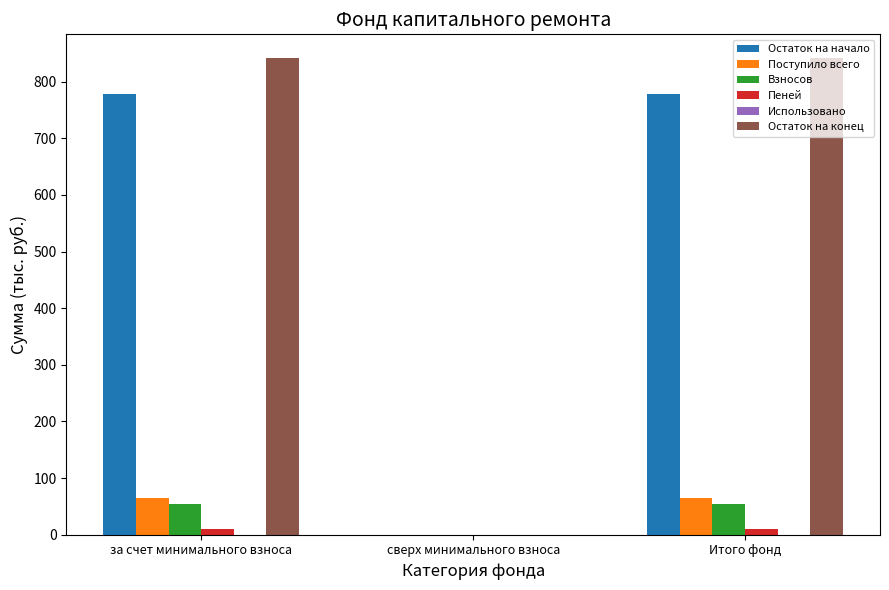

Does the chart contain stacked bars?

No